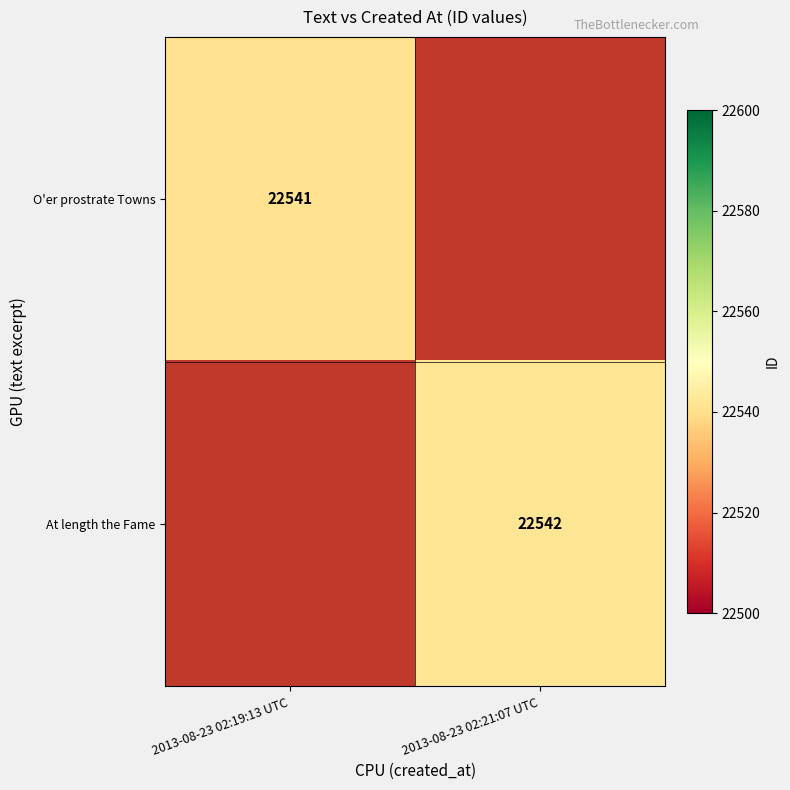

Is it true that At length the Fame equals 22542 at 2013-08-23 02:21:07 UTC?

True